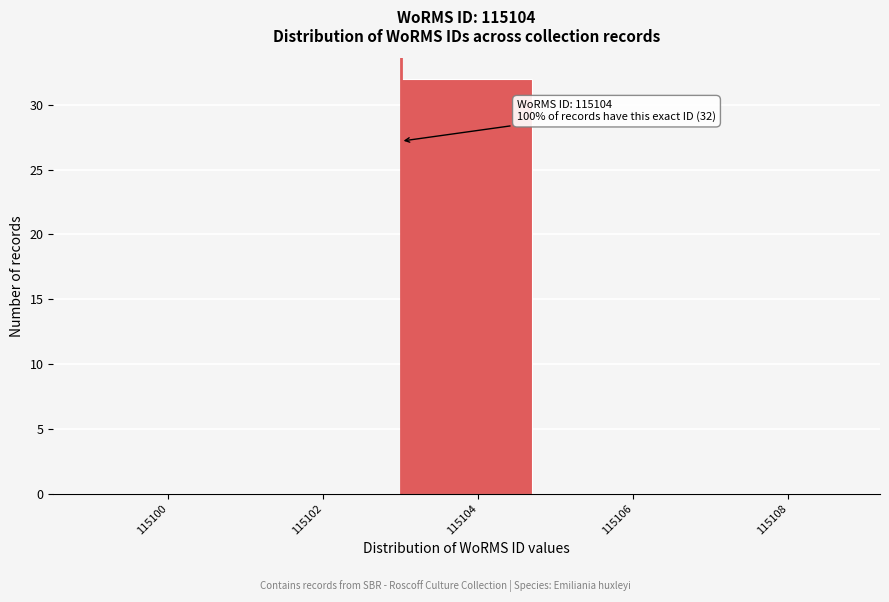

Reading left to right, transcribe all the data shown in this chart.

115100=0	115102=0	115104=32	115106=0	115108=0